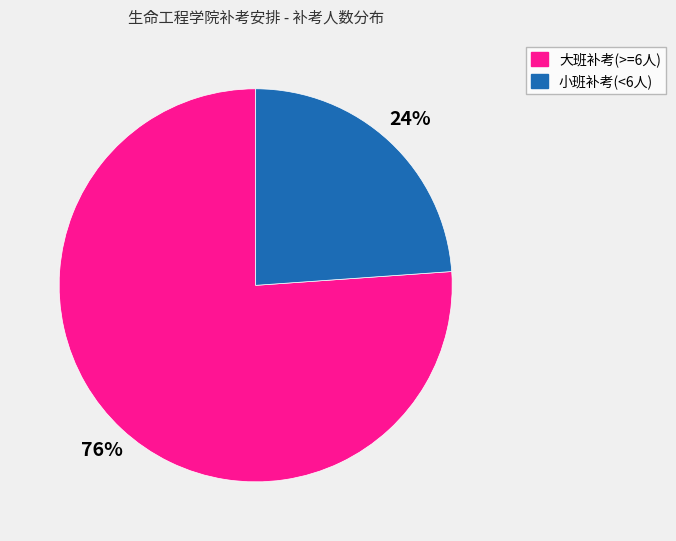

Is there any slice that represents more than half of the pie?

Yes